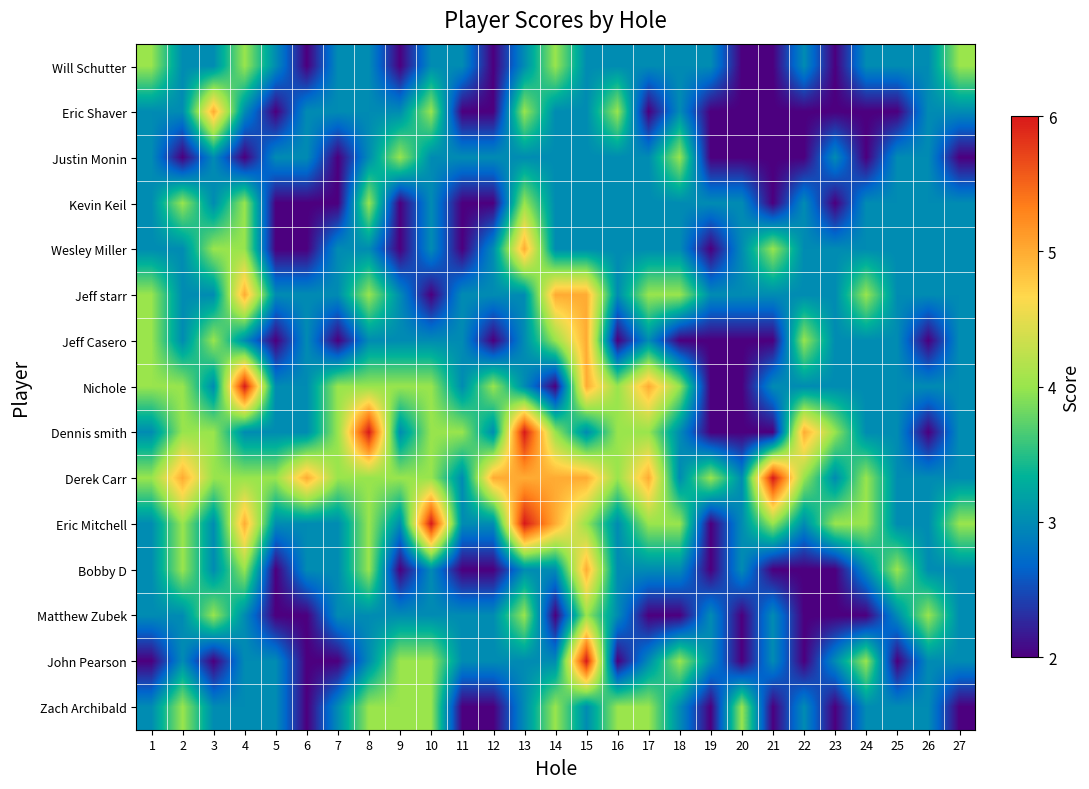

At which category does the chart reach its minimum across all series?

6